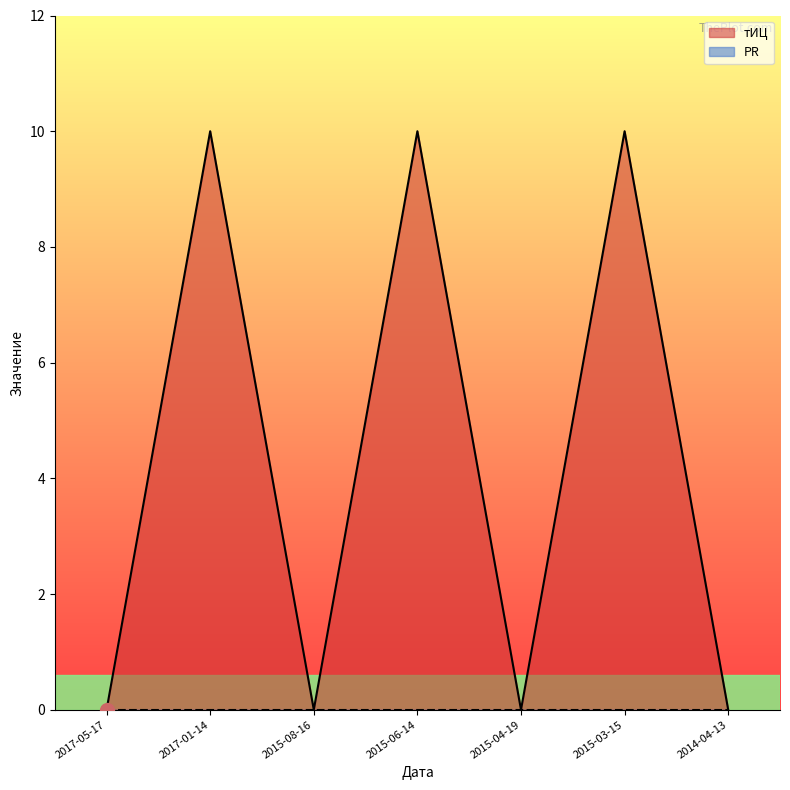

What position from the left is 2015-08-16?

3